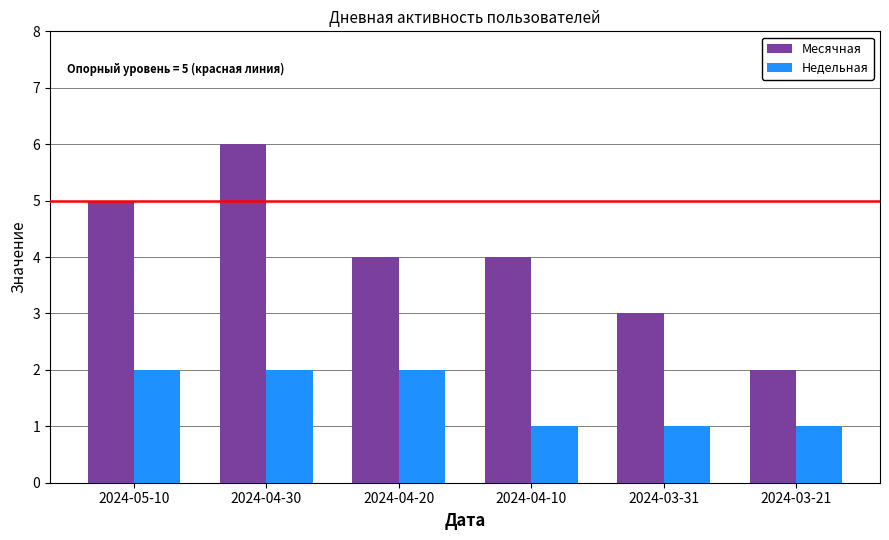

Which series has the largest total across all categories?

Месячная